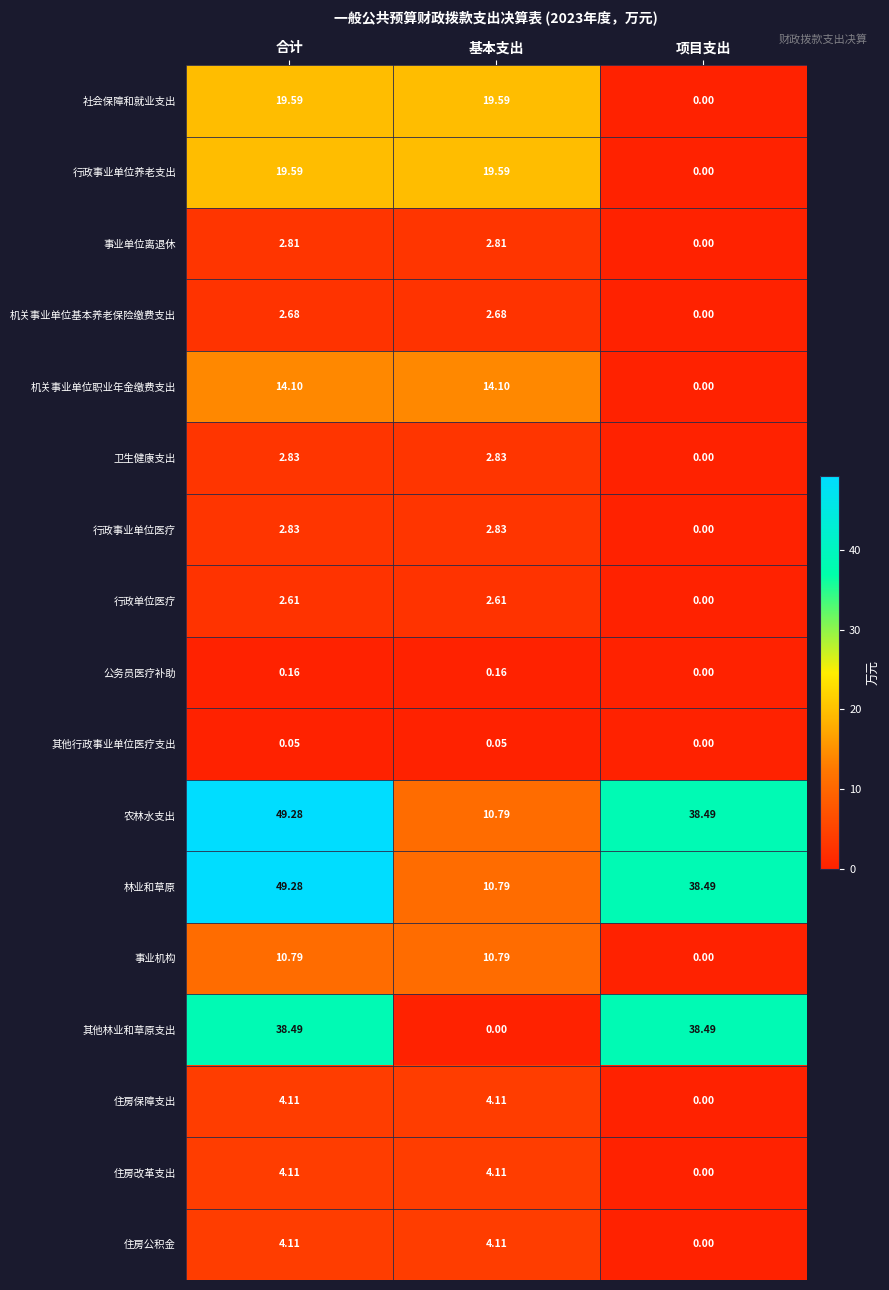

Which category has the highest value across all series?

合计